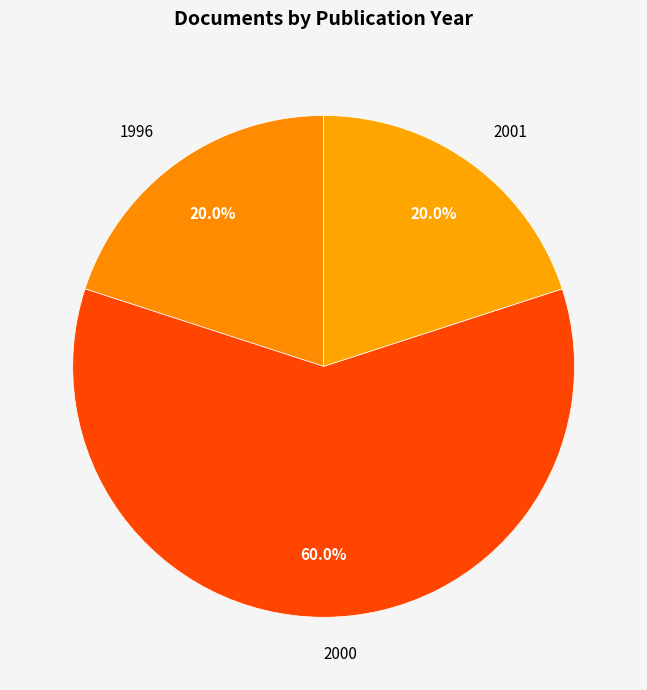

Which slice is the largest?

2000